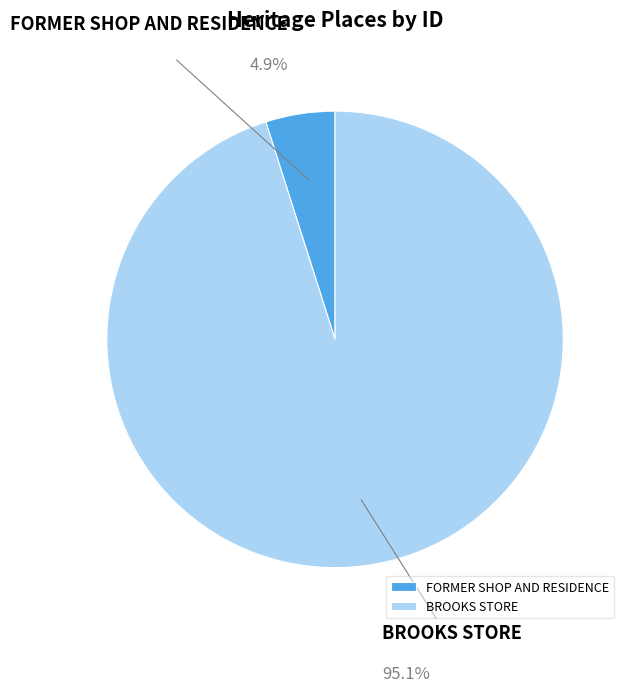

What is the largest slice in the pie chart?

BROOKS STORE